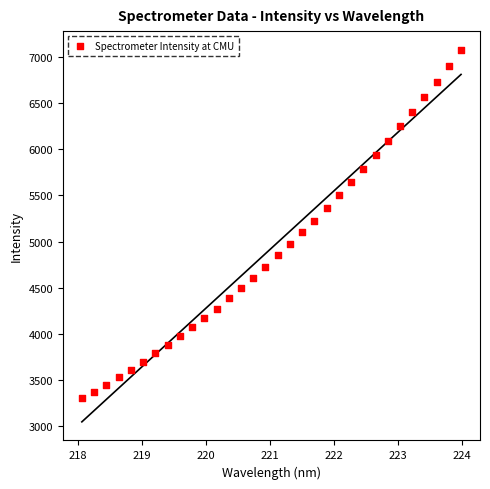

What is the range of X values (max minus min)?

5.9